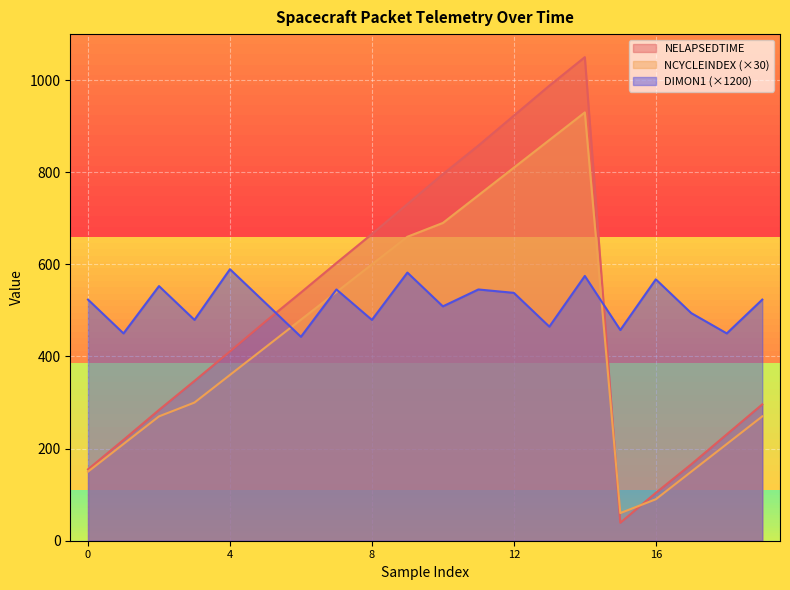

True or false: NCYCLEINDEX and DIMON1 cross at least once.

True